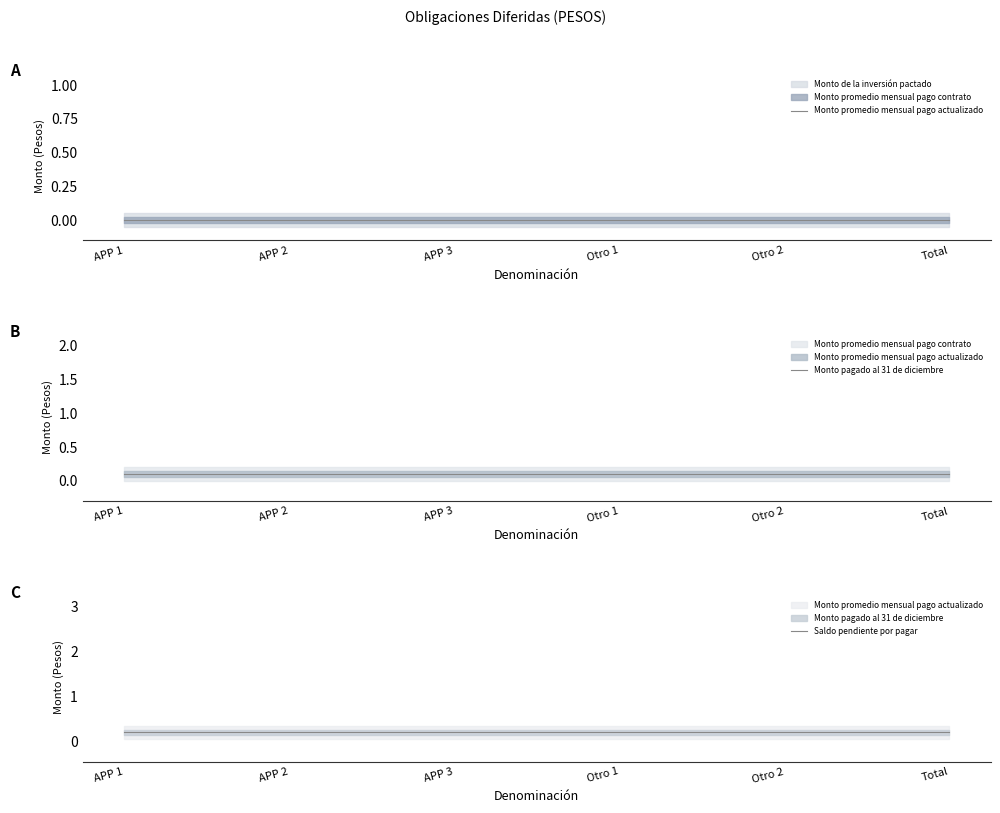

Rank the series by their average value, from highest to lowest.

Saldo pendiente por pagar, Monto pagado al 31 de diciembre, Monto promedio mensual pago actualizado